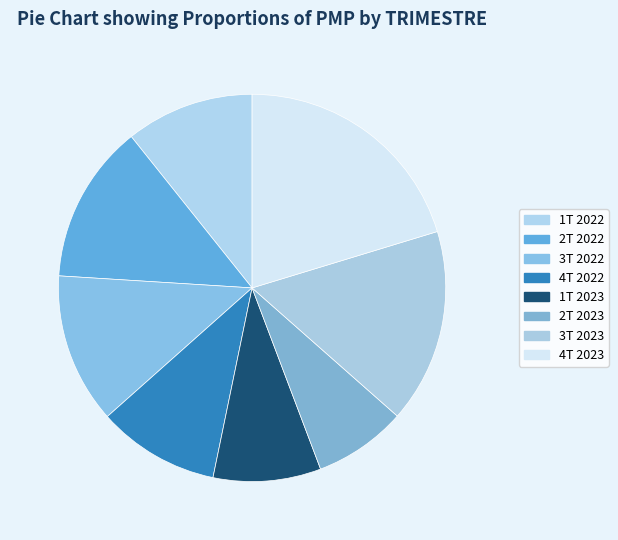

To the nearest percent, what is the combined percentage of 4T 2022 and 2T 2023?

18%